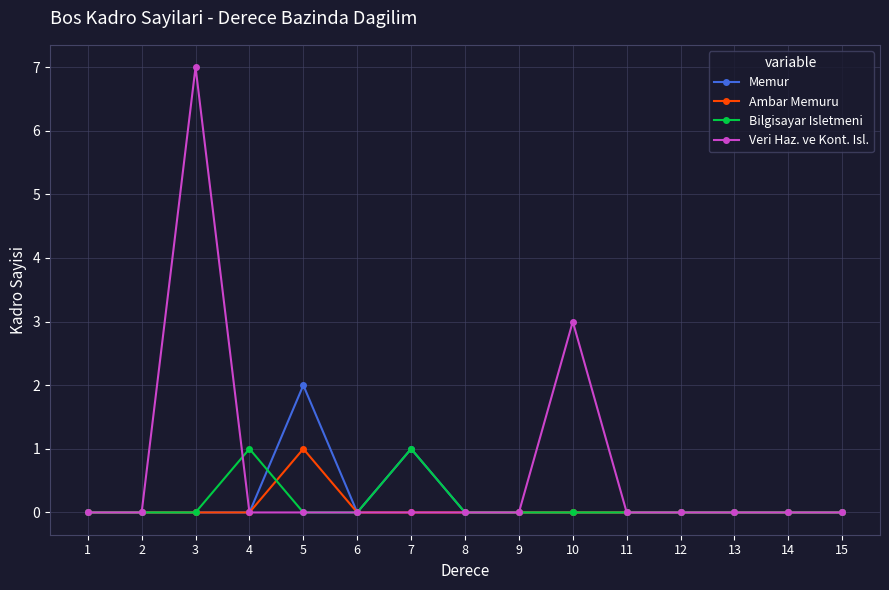

True or false: Bilgisayar Isletmeni has a value of 1 at 2.

False